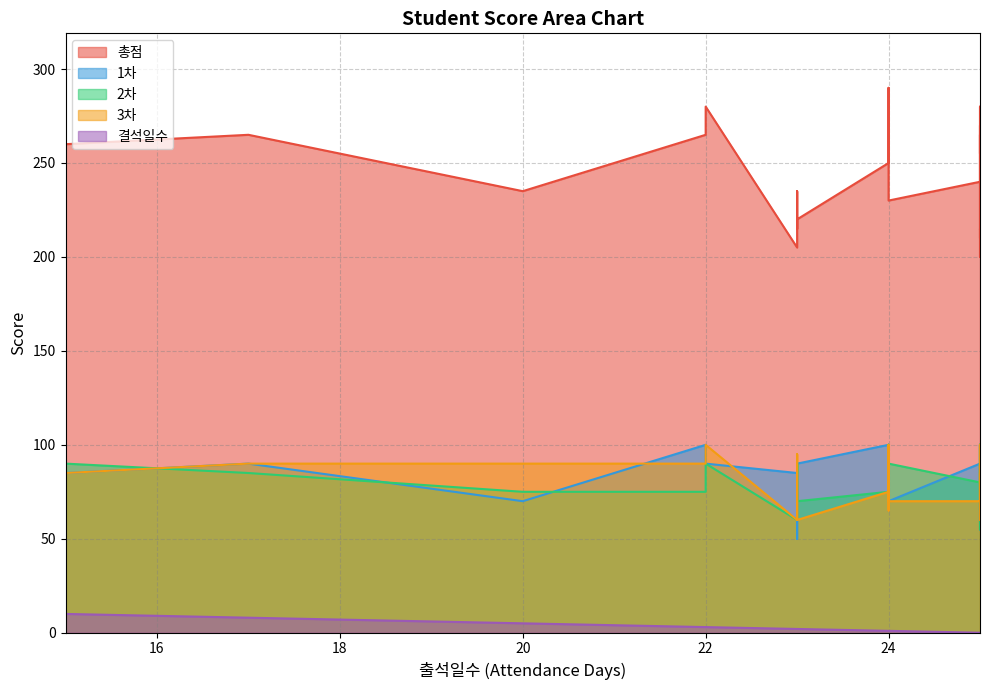

What is the greatest value displayed?

290